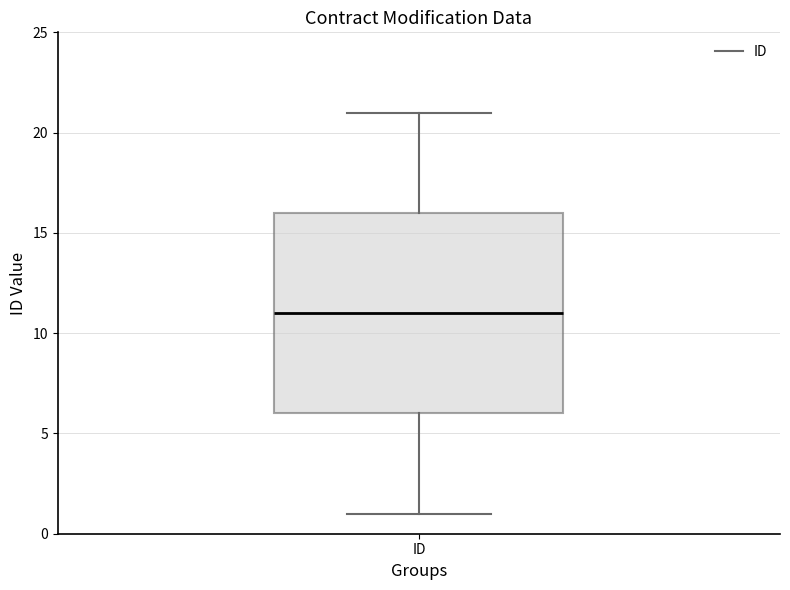

Read this box plot against the y-axis: the position of the median line, the range covered by the box, and the ends of both whiskers. The values are not printed on the chart, so give them approximately, as read against the axis.

median 11, box 6 to 16, whiskers 1 to 21